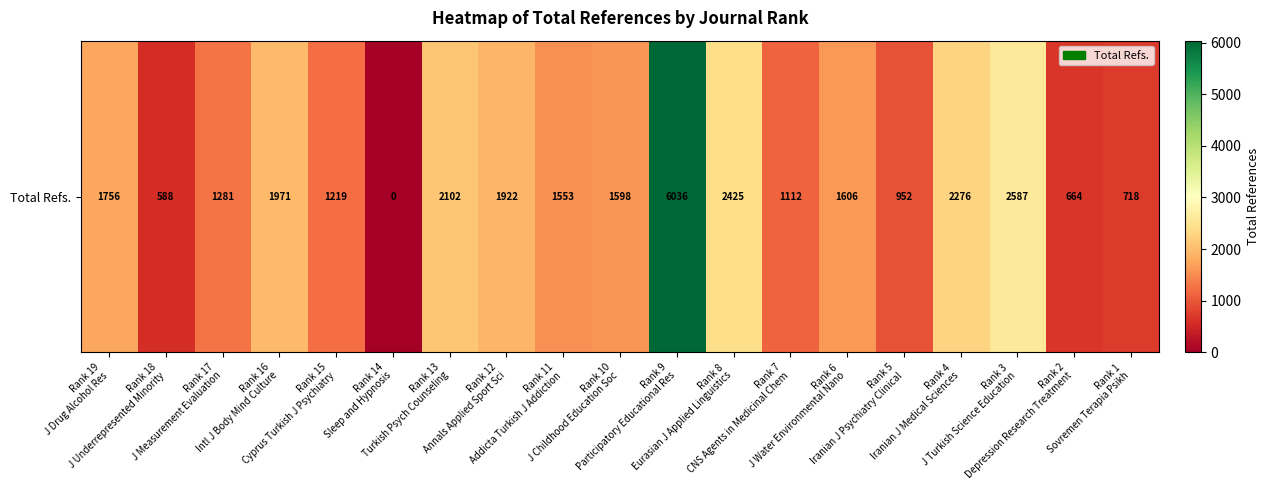

Where does the data first go above 1598?

Rank 19
J Drug Alcohol Res